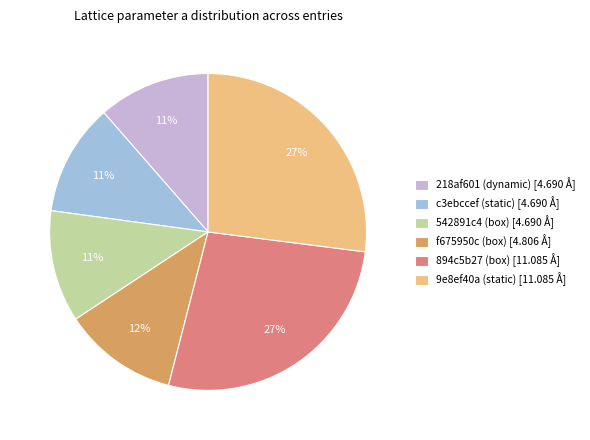

Do 542891c4 (box) [4.690 Å] and f675950c (box) [4.806 Å] together represent more than half of the pie?

No